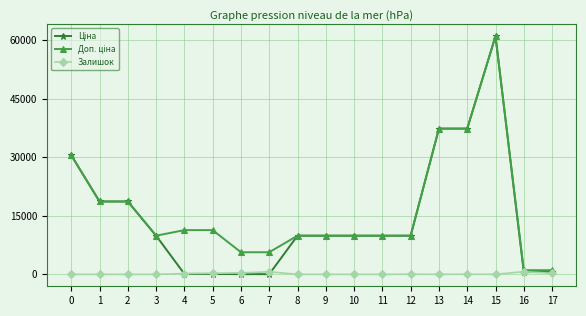

What is the difference between the highest and lowest values at 3?

9908.5